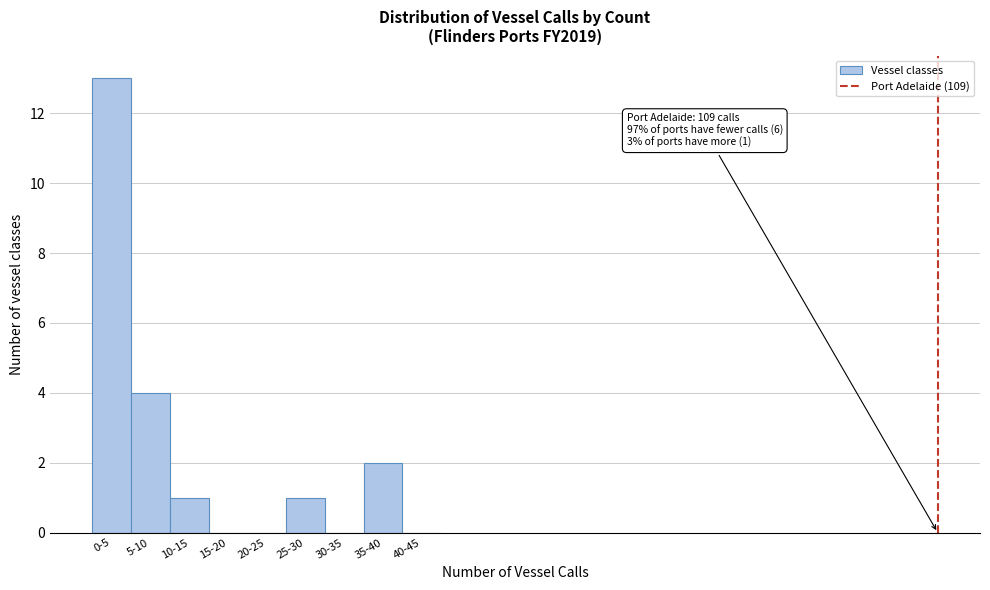

Reading right to left, transcribe all the data shown in this chart.

40-45=0	35-40=2	30-35=0	25-30=1	20-25=0	15-20=0	10-15=1	5-10=4	0-5=13